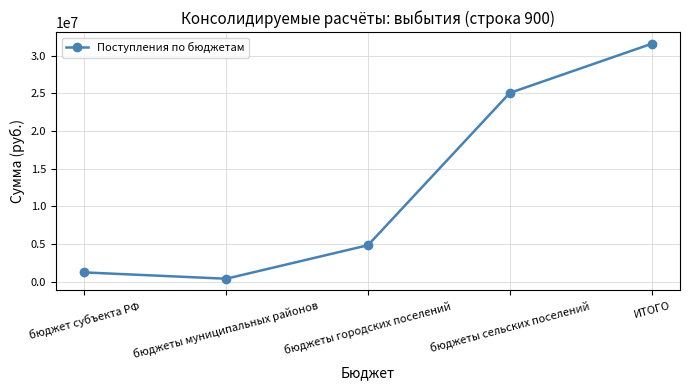

What is the minimum value shown in the chart?

410084.7